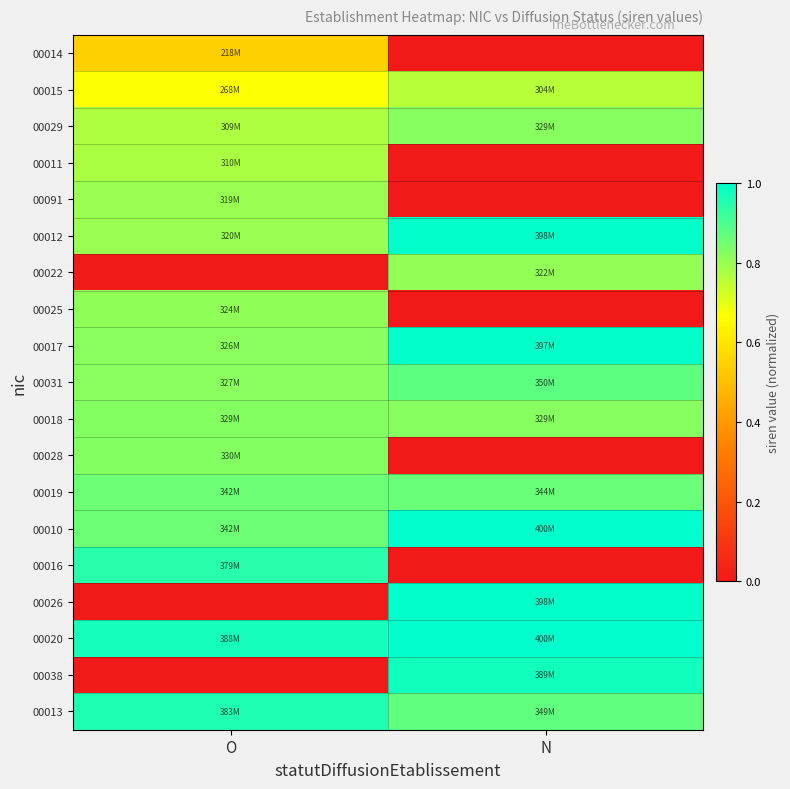

Which label corresponds to the largest value in the chart?

N